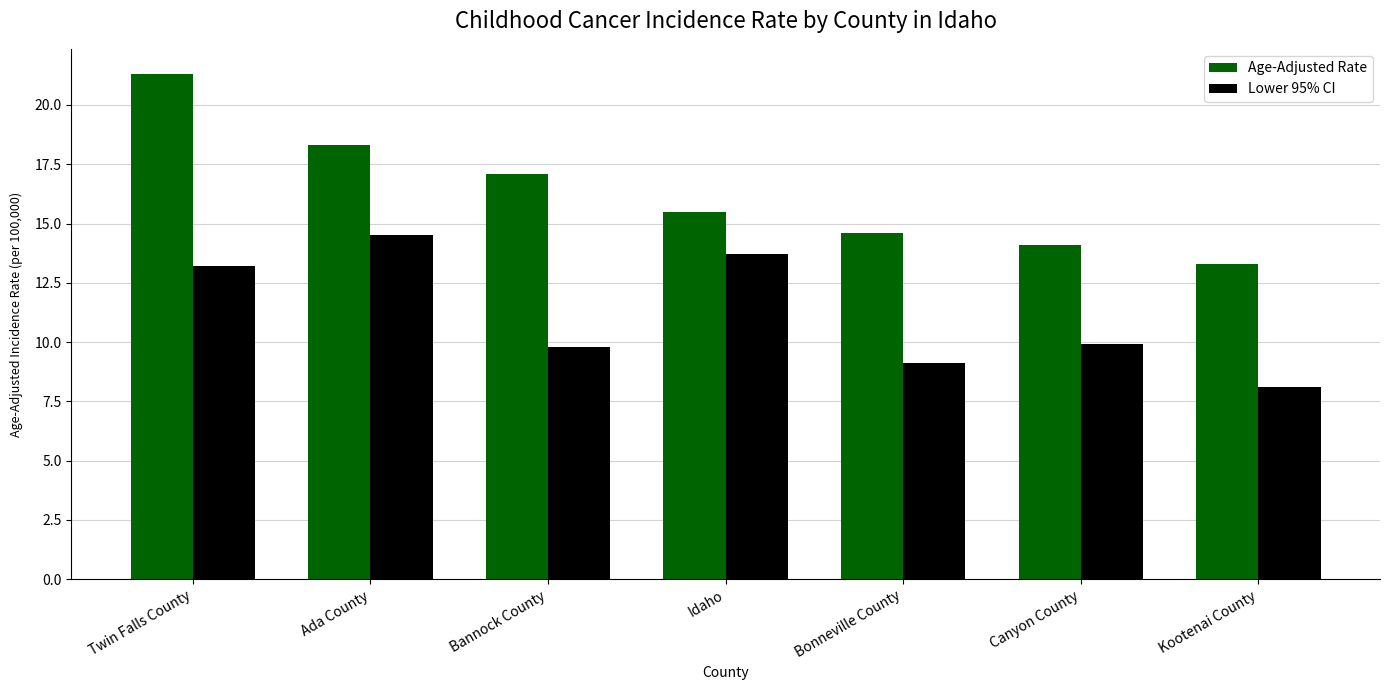

What is the difference between the maximum and minimum values in the Lower 95% CI series?

6.4